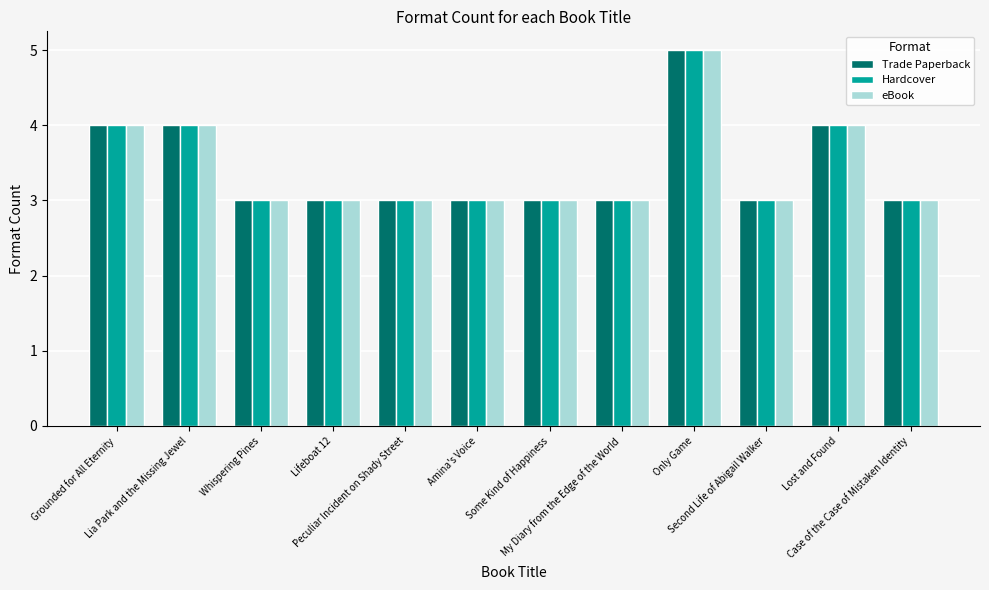

Reading left to right, list all the values displayed in this chart.

Trade Paperback: 4	4	3	3	3	3	3	3	5	3	4	3
Hardcover: 4	4	3	3	3	3	3	3	5	3	4	3
eBook: 4	4	3	3	3	3	3	3	5	3	4	3